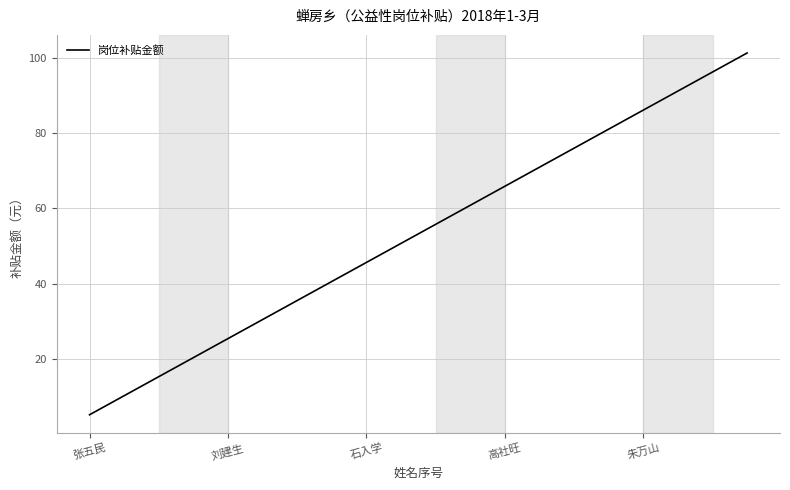

What is the maximum value shown in the chart?

101.4